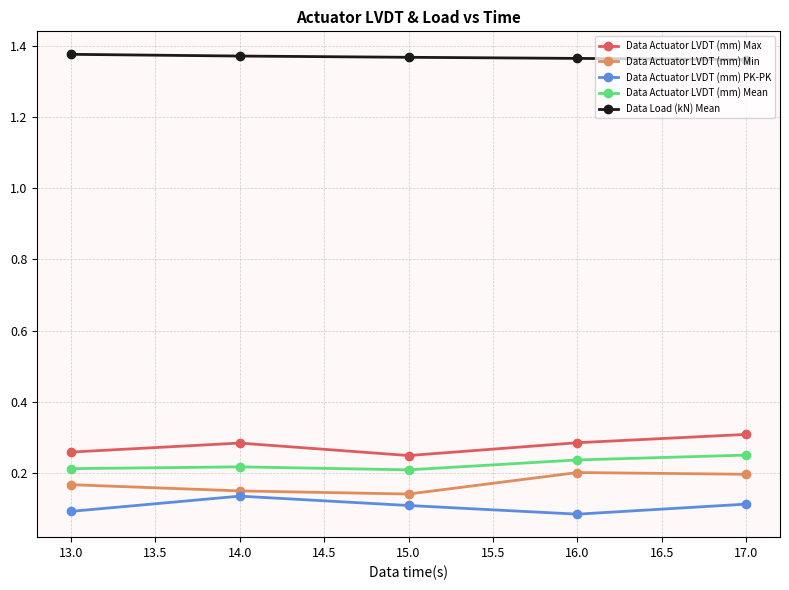

How many series are shown in this chart?

5